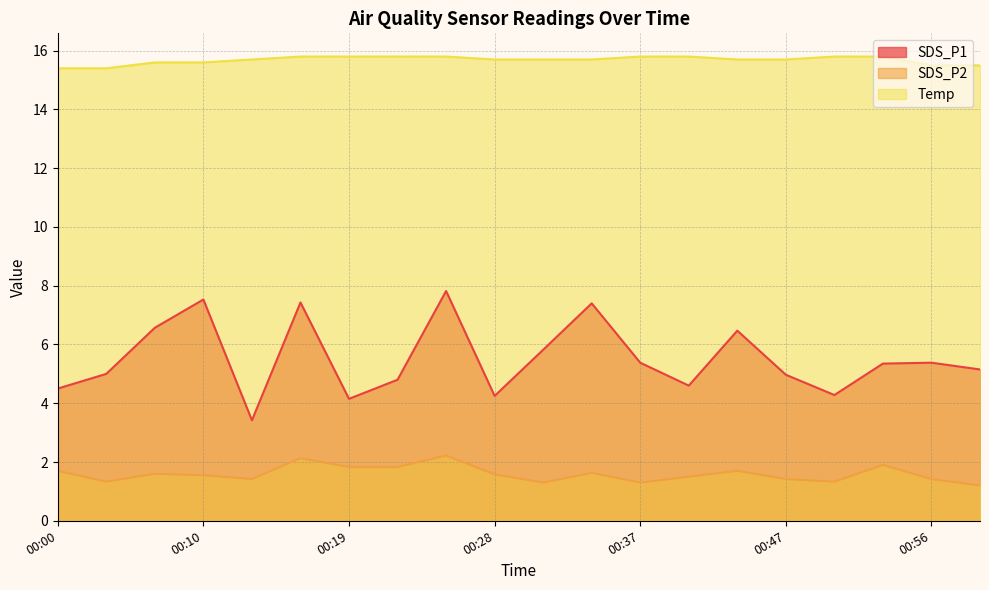

Rank the series at 00:53 from lowest to highest value.

SDS_P2, SDS_P1, Temp